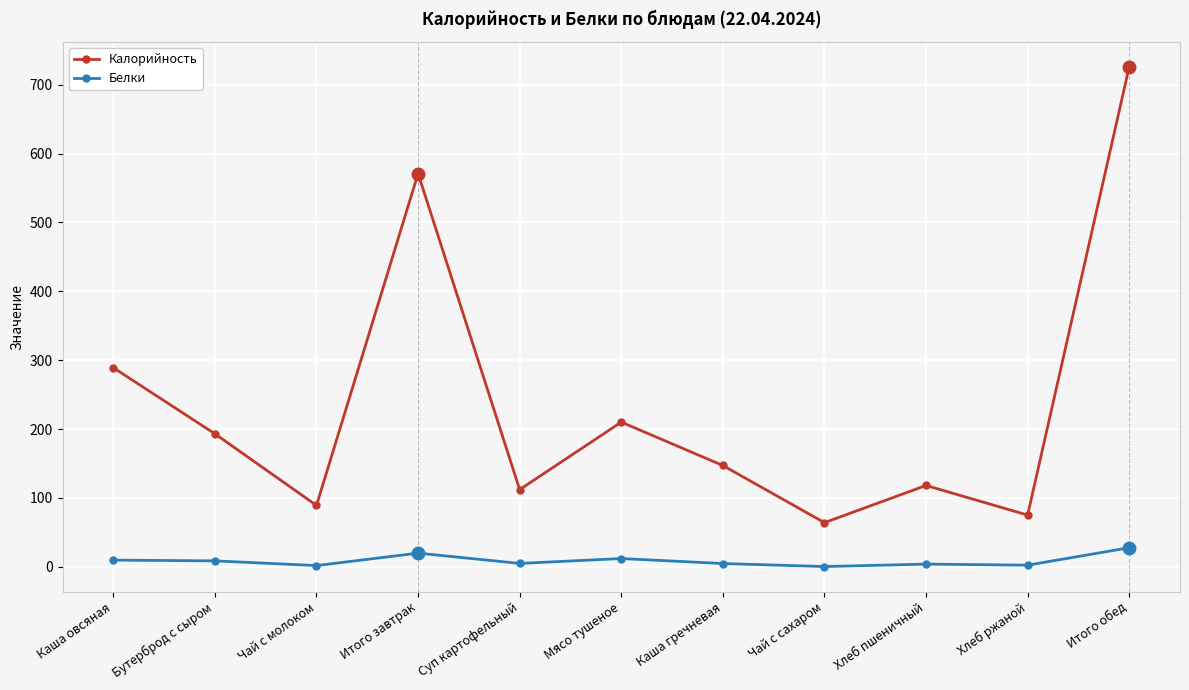

At which category is the sum across all series the highest?

Итого обед